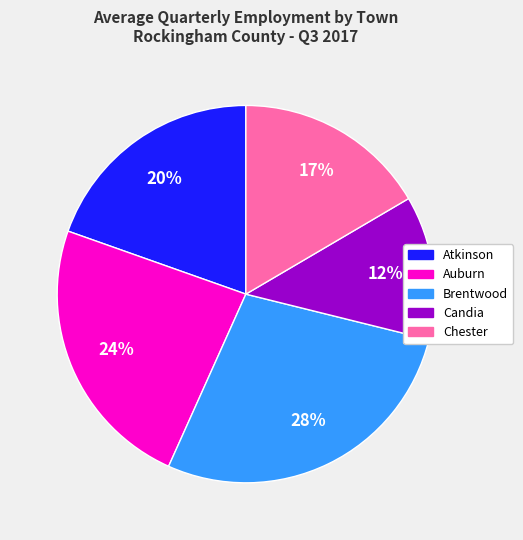

How many slices are in this pie chart?

5